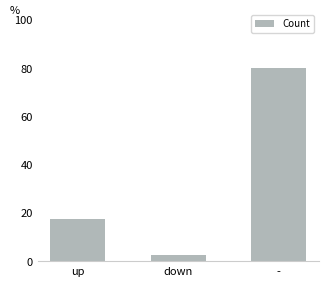

Where does the data first go above 17?

up